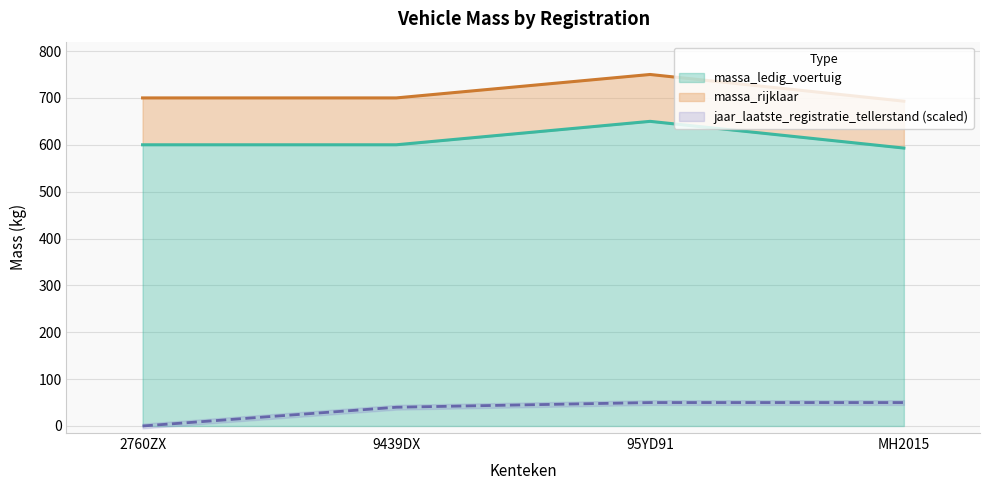

In massa_ledig_voertuig, how many points are higher than both neighbors (excluding endpoints)?

1